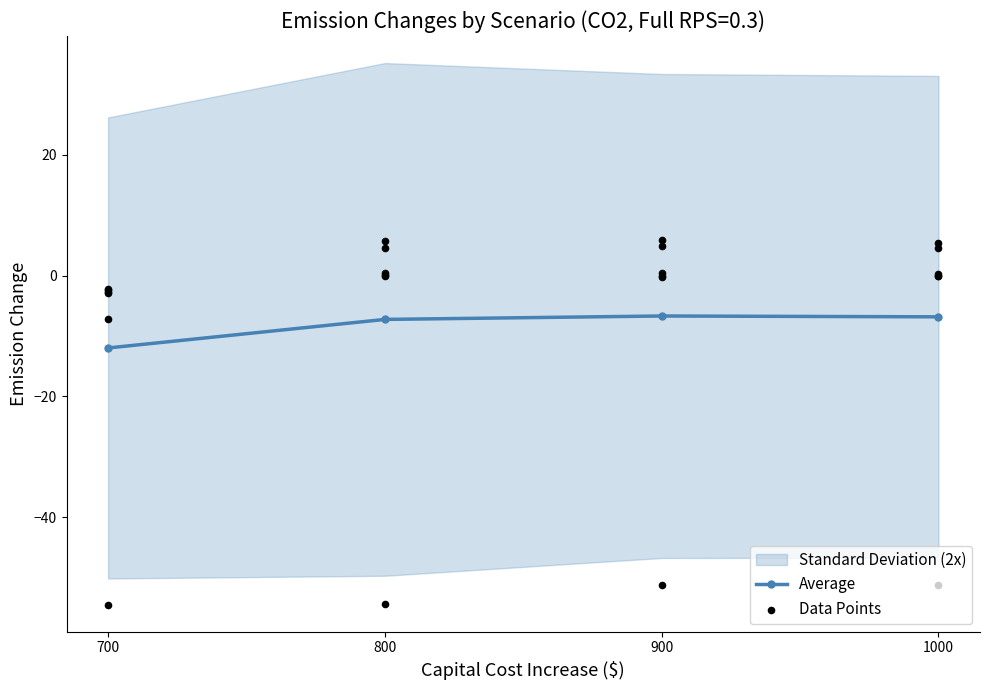

Which has a higher value, 700 or 900?

900